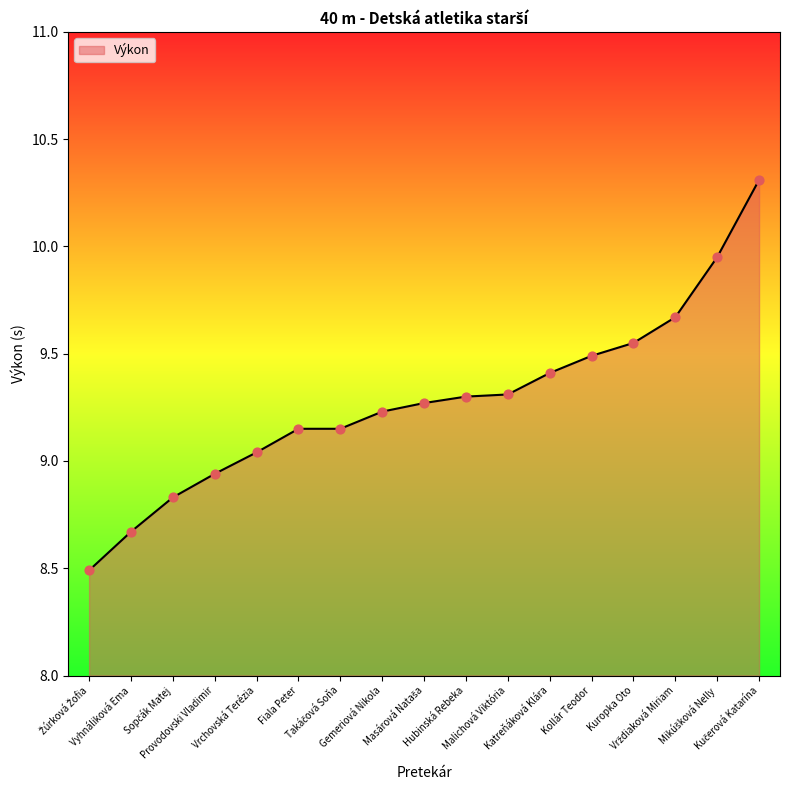

What is the difference between the maximum and minimum values?

1.8